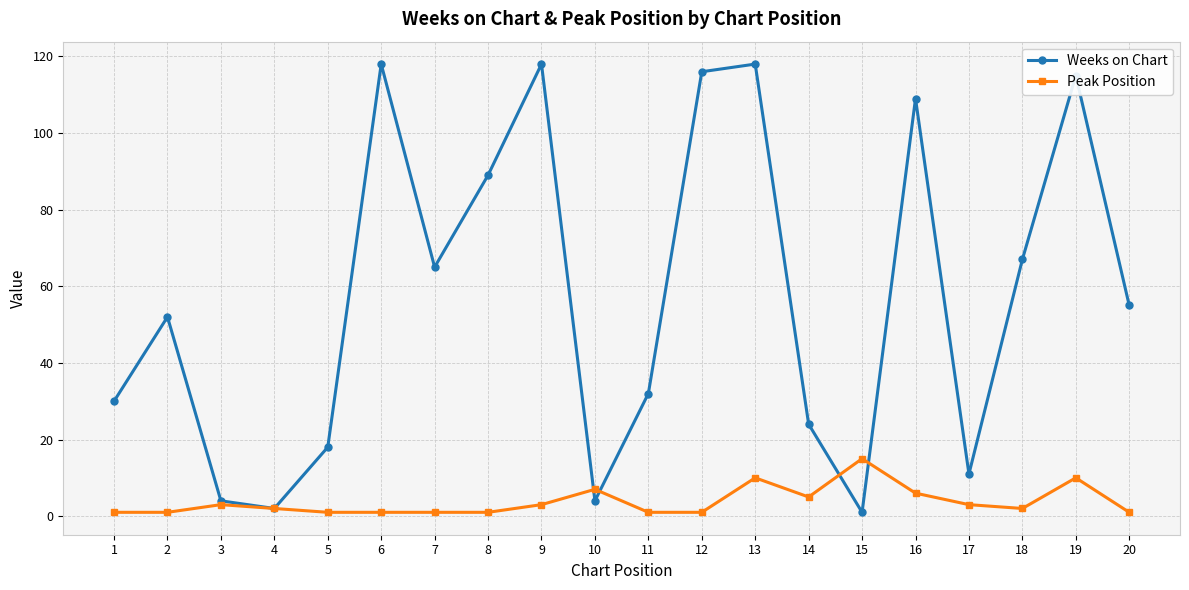

How many lines are shown in the chart?

2